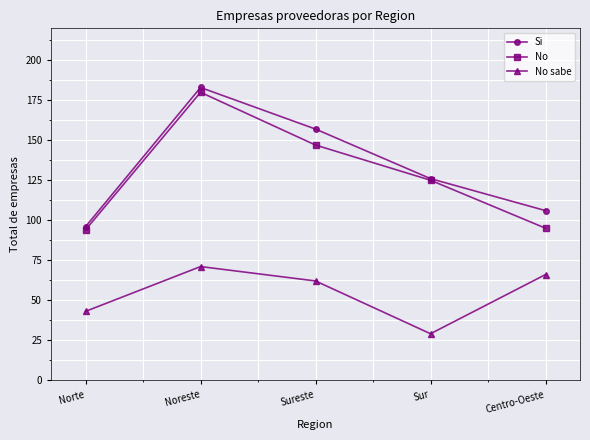

What is the minimum value for Si?

96